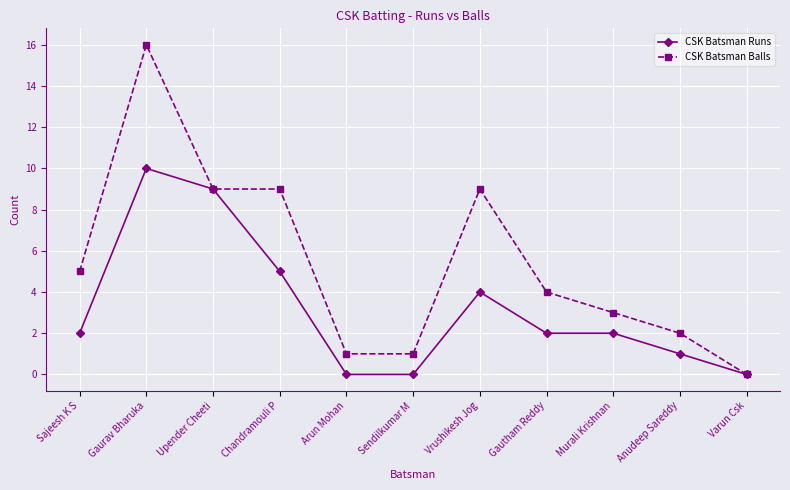

What is the value of the CSK Batsman Runs point at the 10th from the left?

1